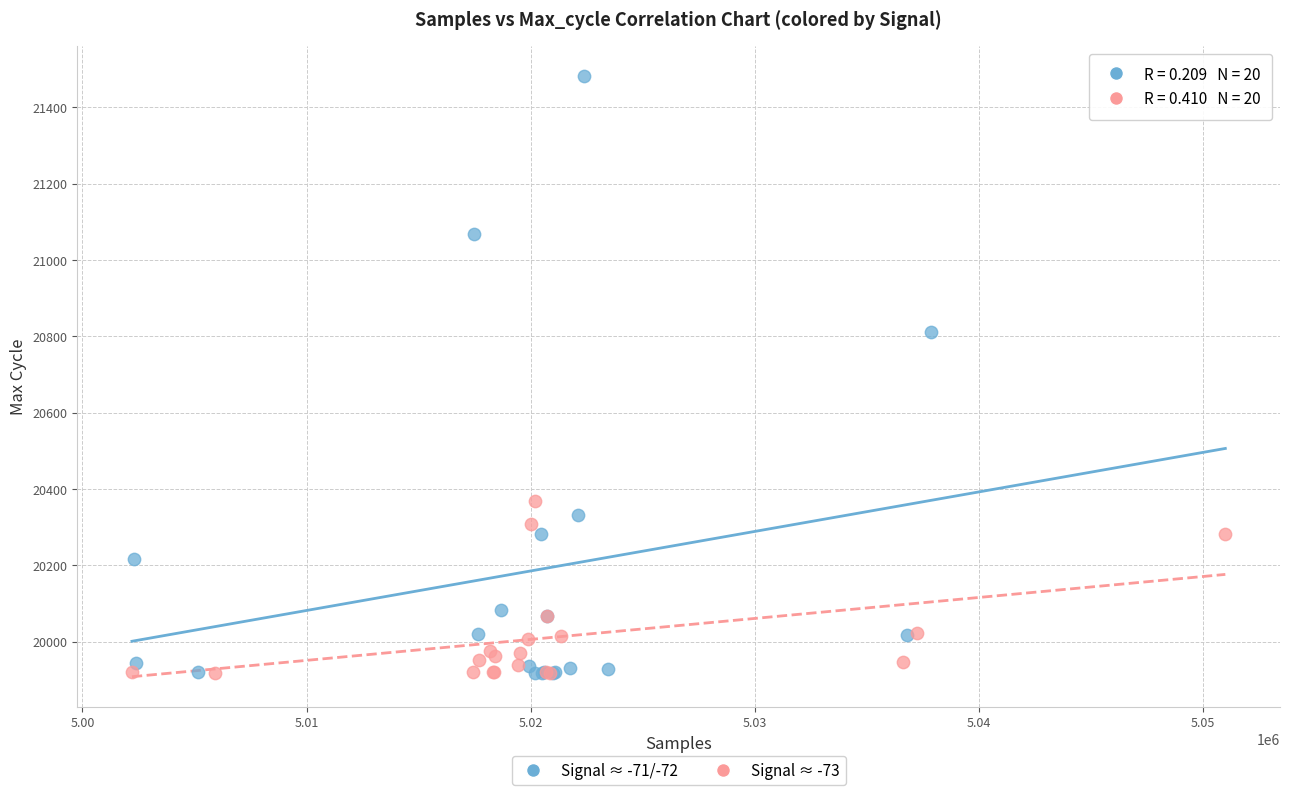

Which series has the widest spread of Y values?

Signal ≈ -71/-72